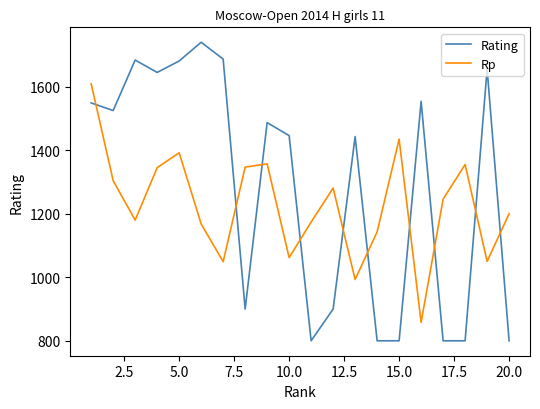

Is this an area chart (filled region under the line)?

No